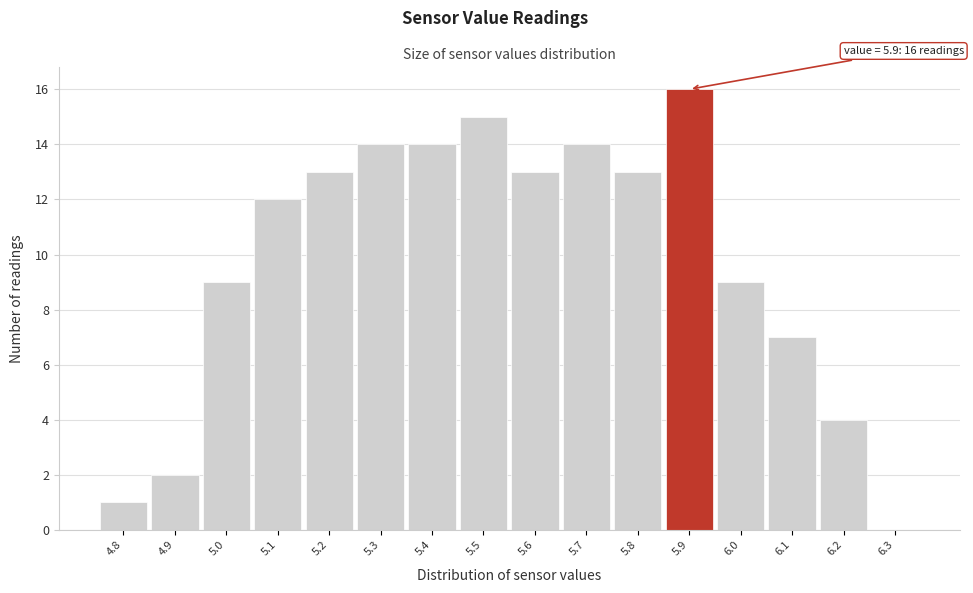

Over which range of the x-axis is the bar tallest?

5.85 to 5.95